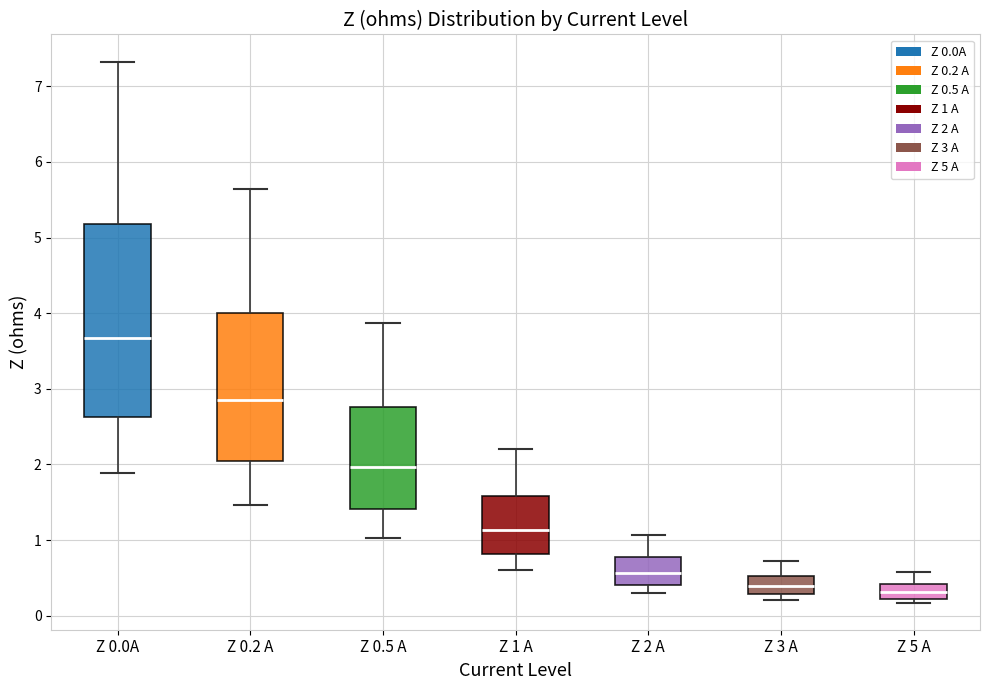

Comparing the boxes themselves (not the whiskers), which one is the tallest?

Z 0.0A